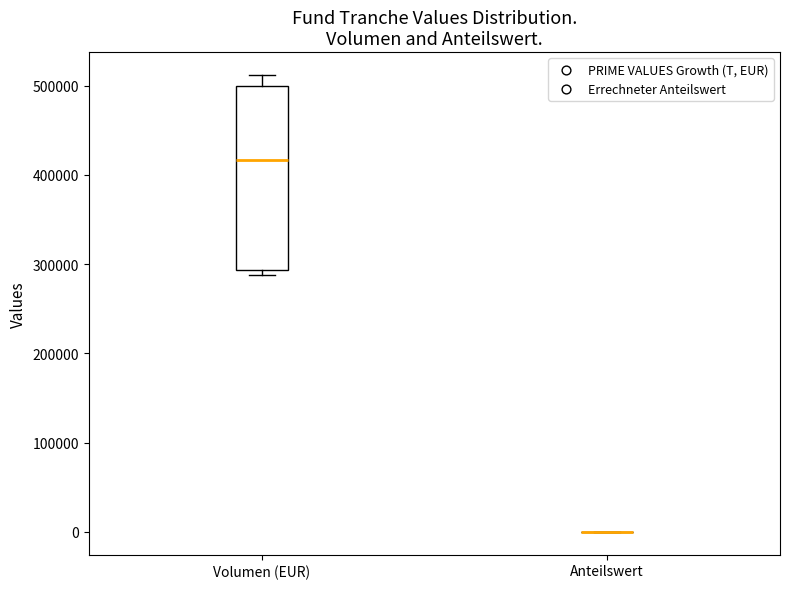

Reading left to right, read every box against the y-axis: the position of its median line, the range the box covers, and the ends of its whiskers. The values are not printed on the chart, so give them approximately, as read against the axis.

Volumen (EUR): median 420000, box 290000 to 500000, whiskers 290000 (just below the box's lower edge) to 510000
Anteilswert: box collapsed to a line at 0, whiskers 0 to 0